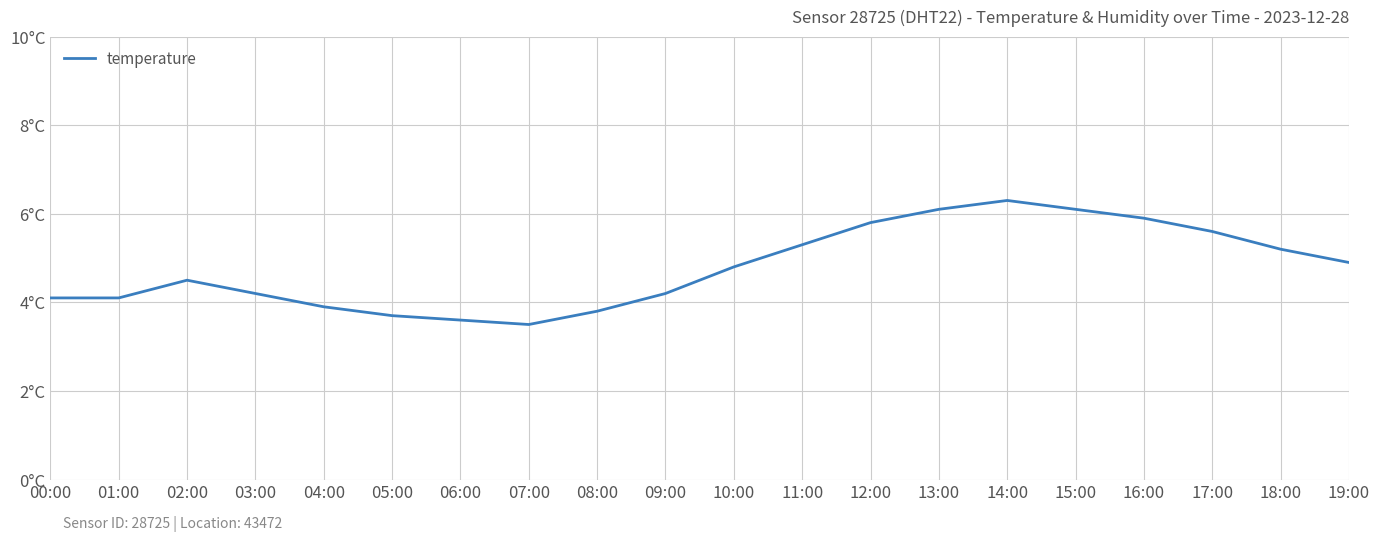

Where is the data nearest to the value 4?

00:00